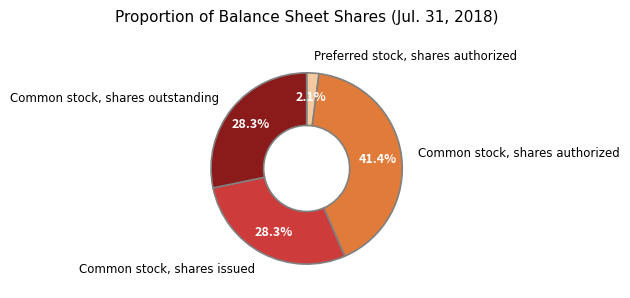

Combined, do Common stock, shares issued and Common stock, shares outstanding account for over 50%?

Yes